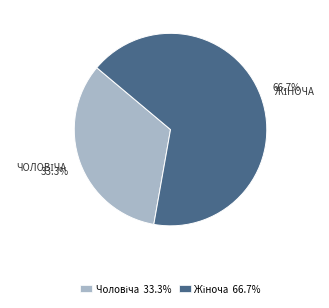

Is there any slice that represents more than half of the pie?

Yes